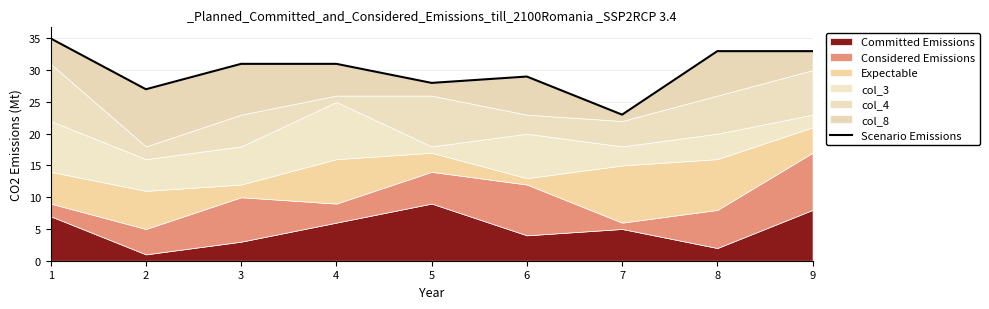

True or false: the data shows 23 at 1.

False